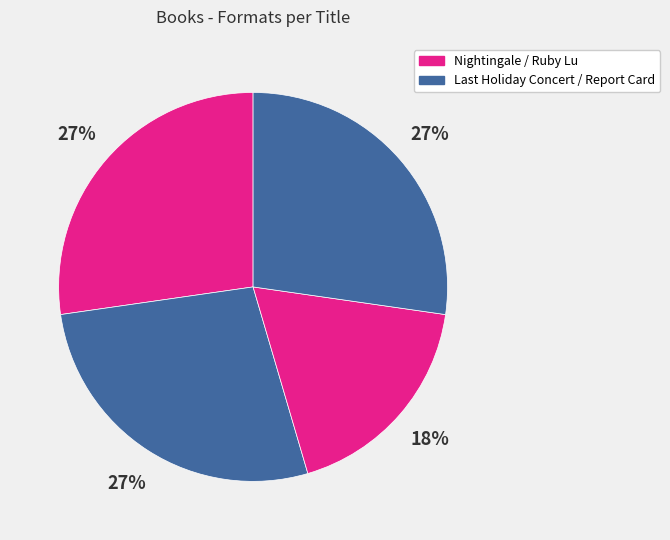

How many slices are in this pie chart?

4